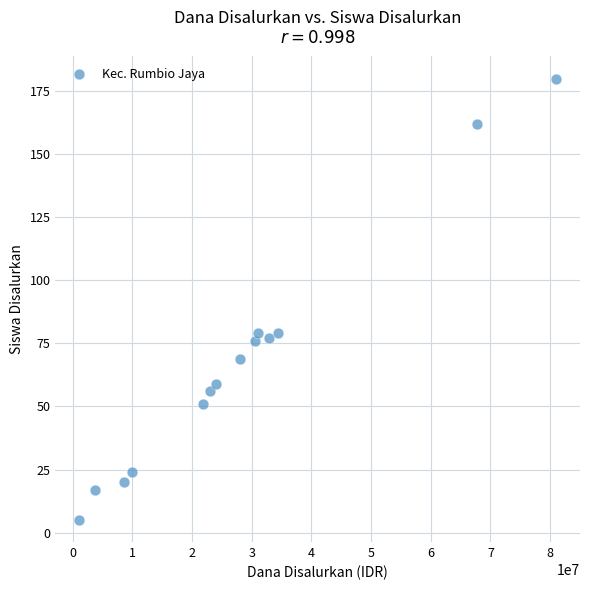

What is the range of Y values (max minus min)?

175